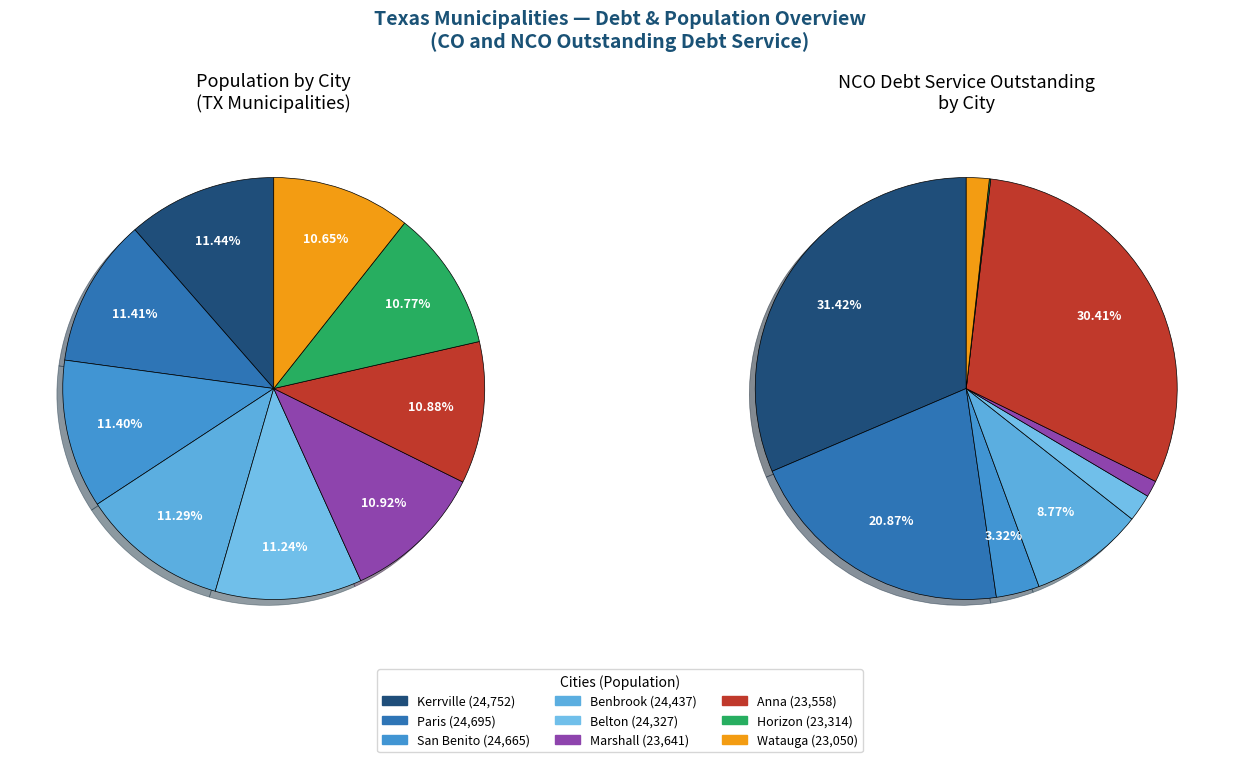

Which has a higher value, Kerrville or San Benito?

Kerrville